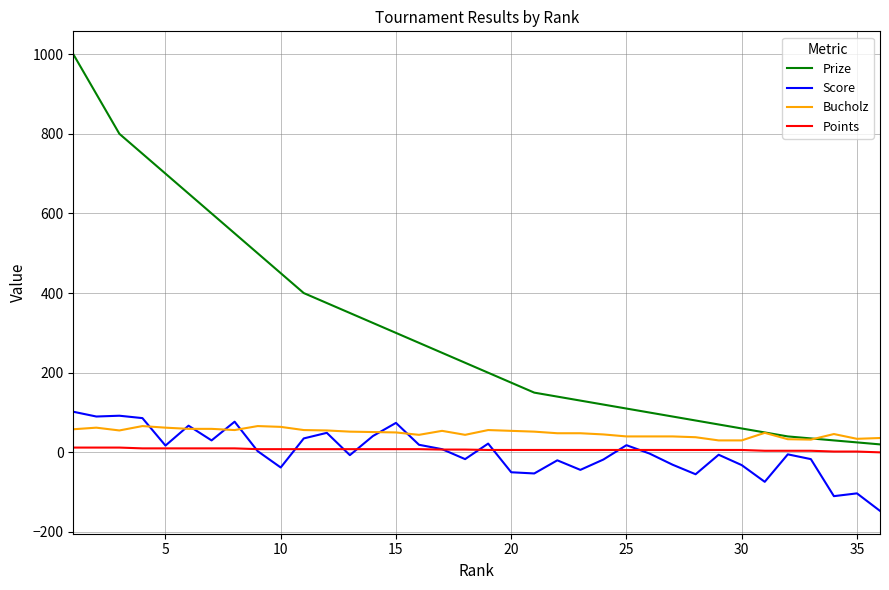

True or false: Prize and Score intersect in this chart.

False